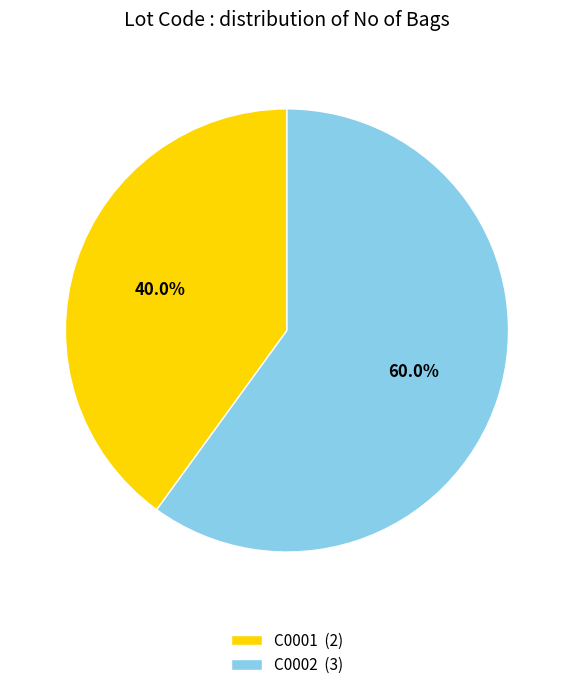

To the nearest percent, what is the difference between the C0002 and C0001 slice percentages?

20%